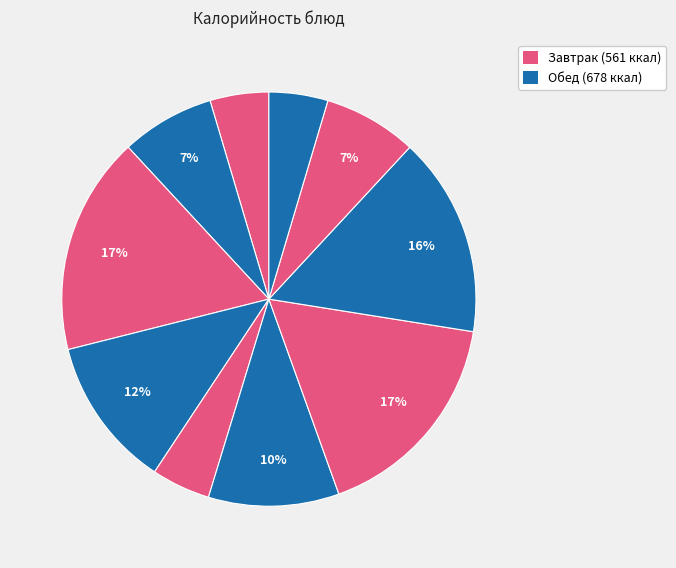

How many segments does this pie chart have?

10